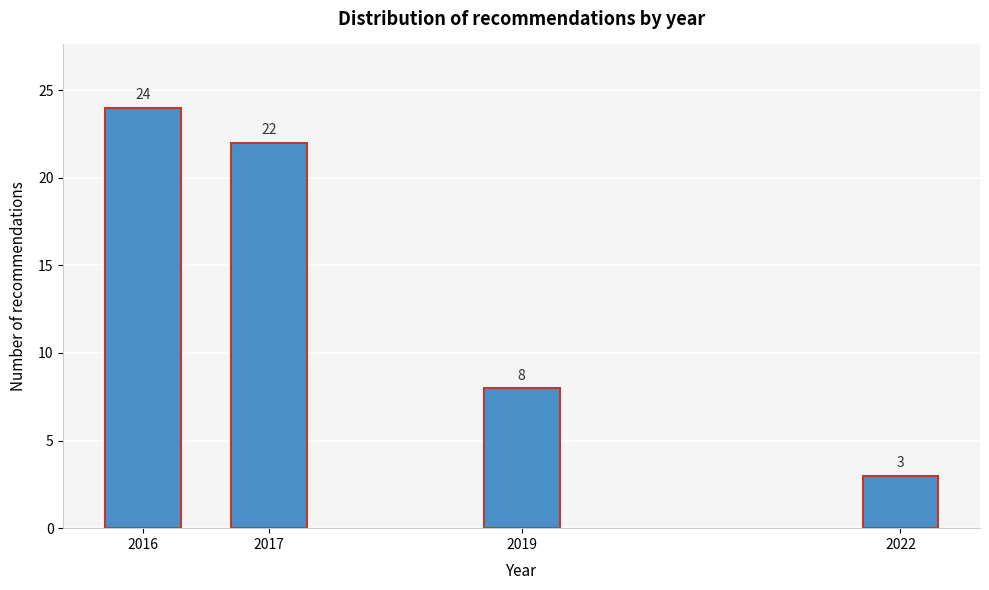

Reading left to right, list all the values displayed in this chart.

24	22	8	3